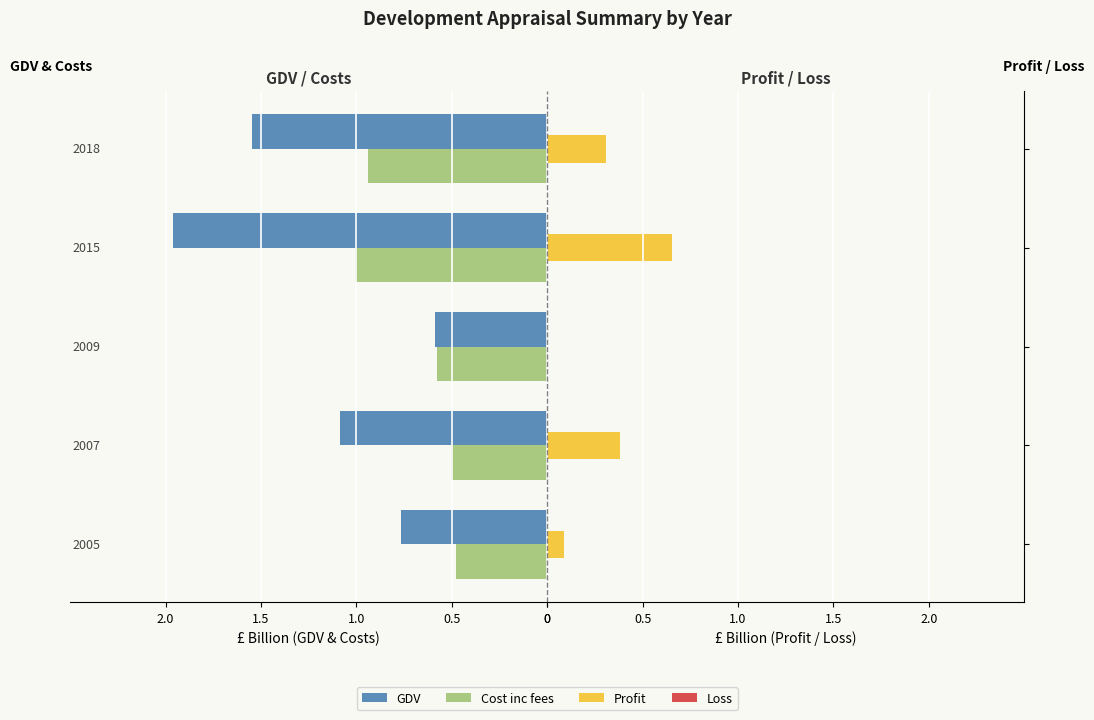

What is the spread (max minus min) of values at 0?

0.6